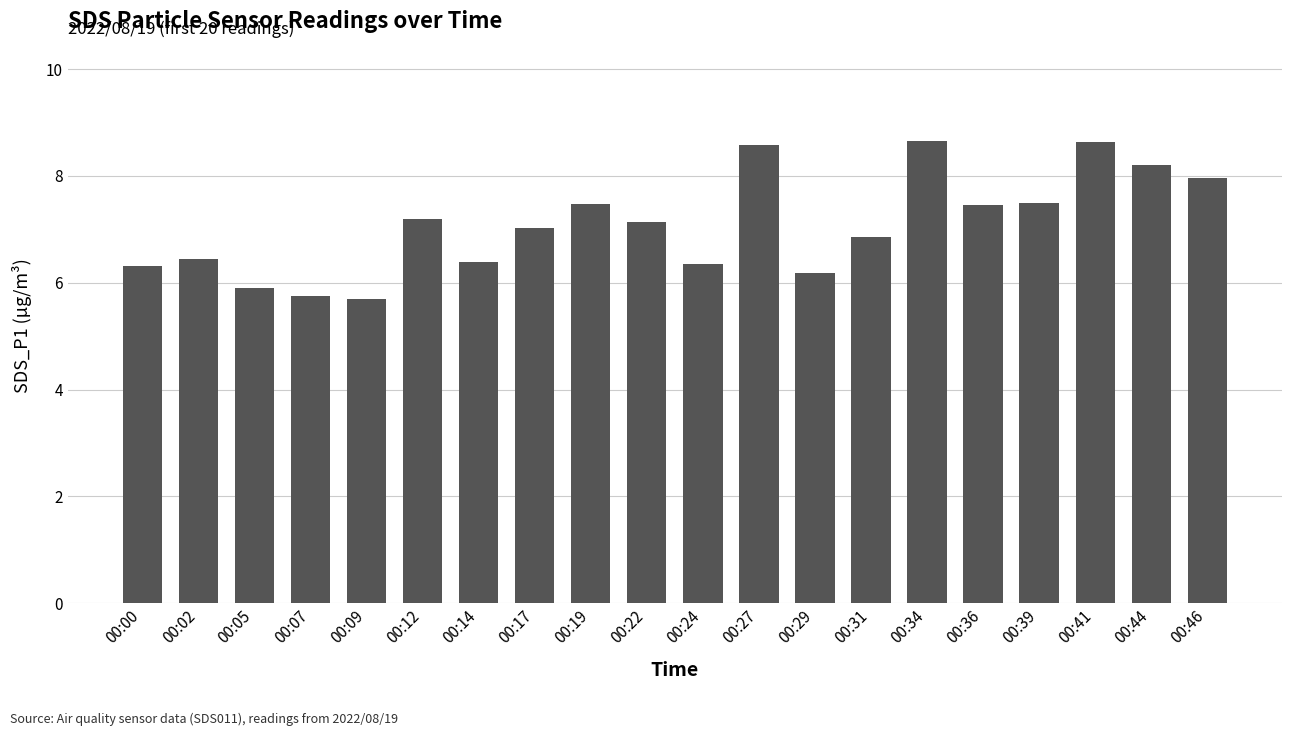

What is the smallest value displayed?

5.7